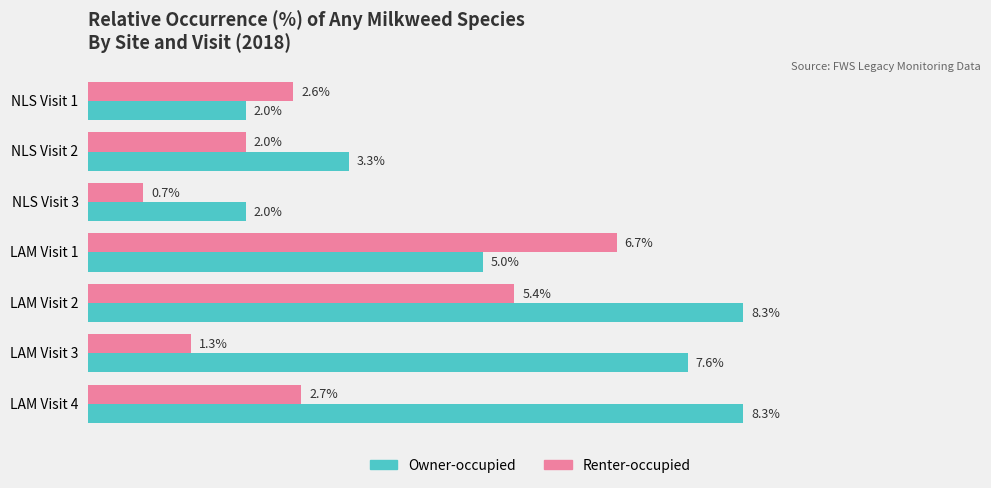

Which category has the highest value in the Renter-occupied series?

LAM Visit 1